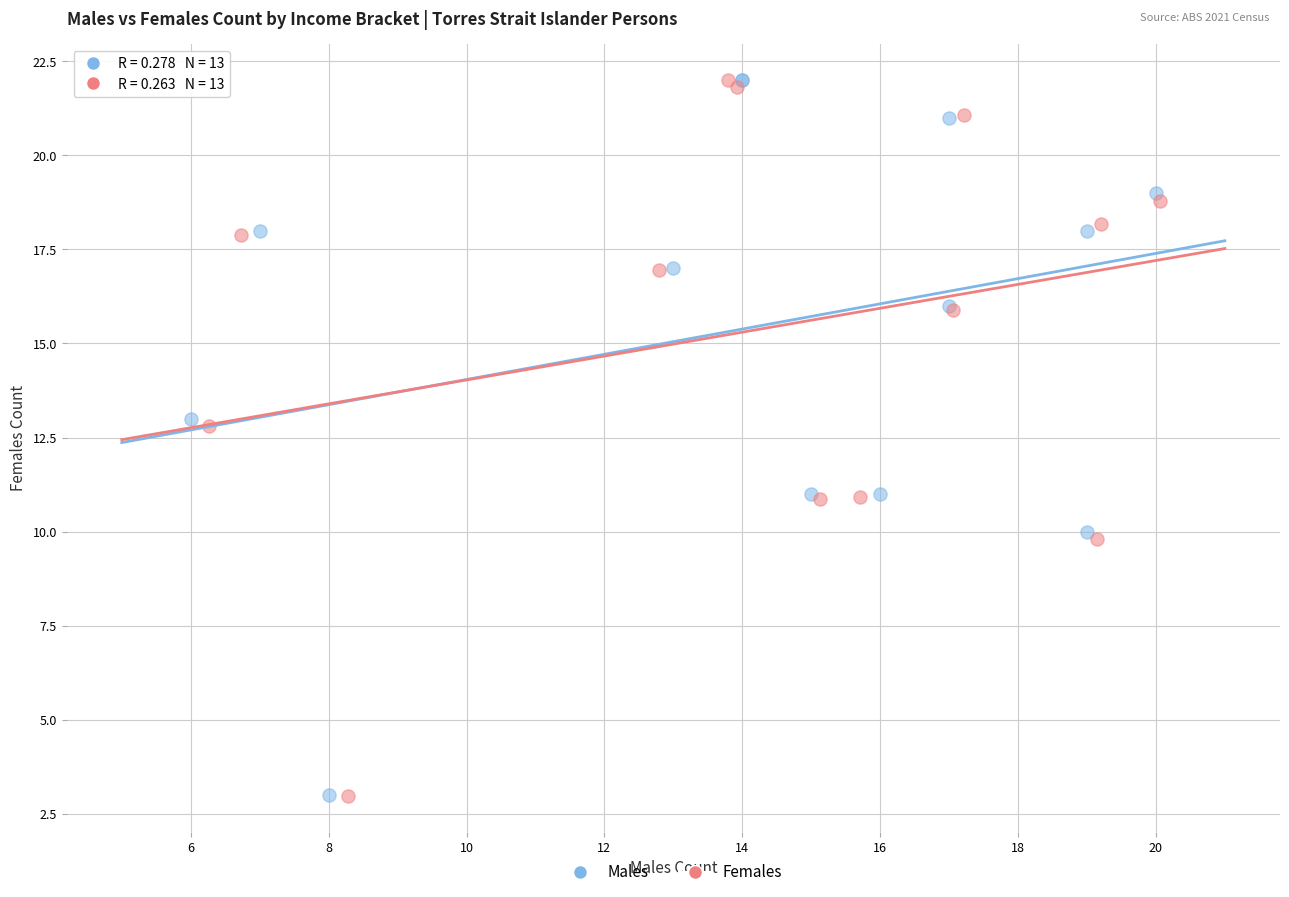

What are all the series names shown in the legend?

Males, Females